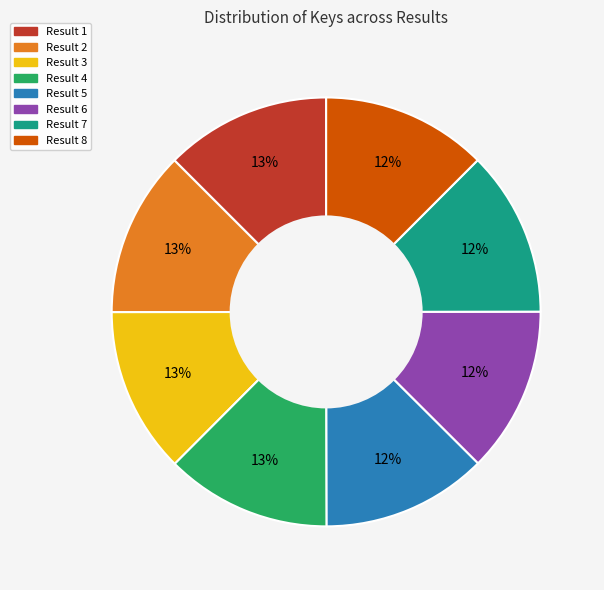

To the nearest percent, what is the average slice percentage?

12%